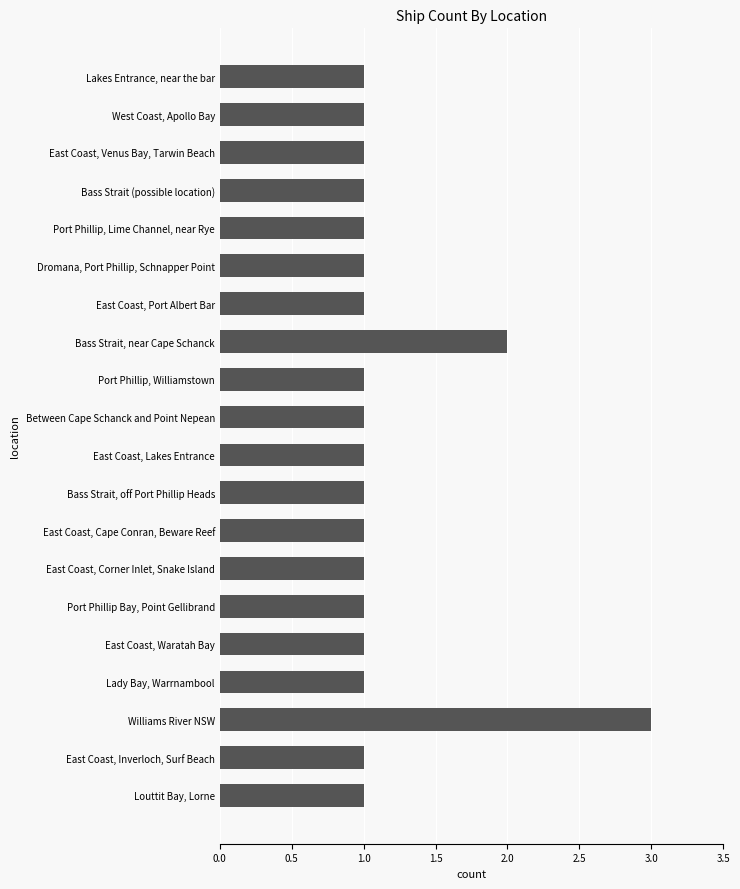

The value at Louttit Bay, Lorne is 1. True or false?

True